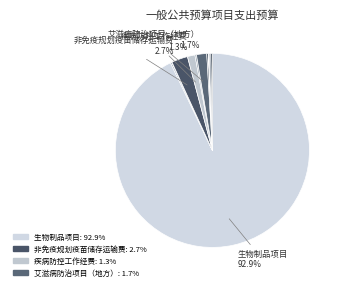

How many segments does this pie chart have?

12